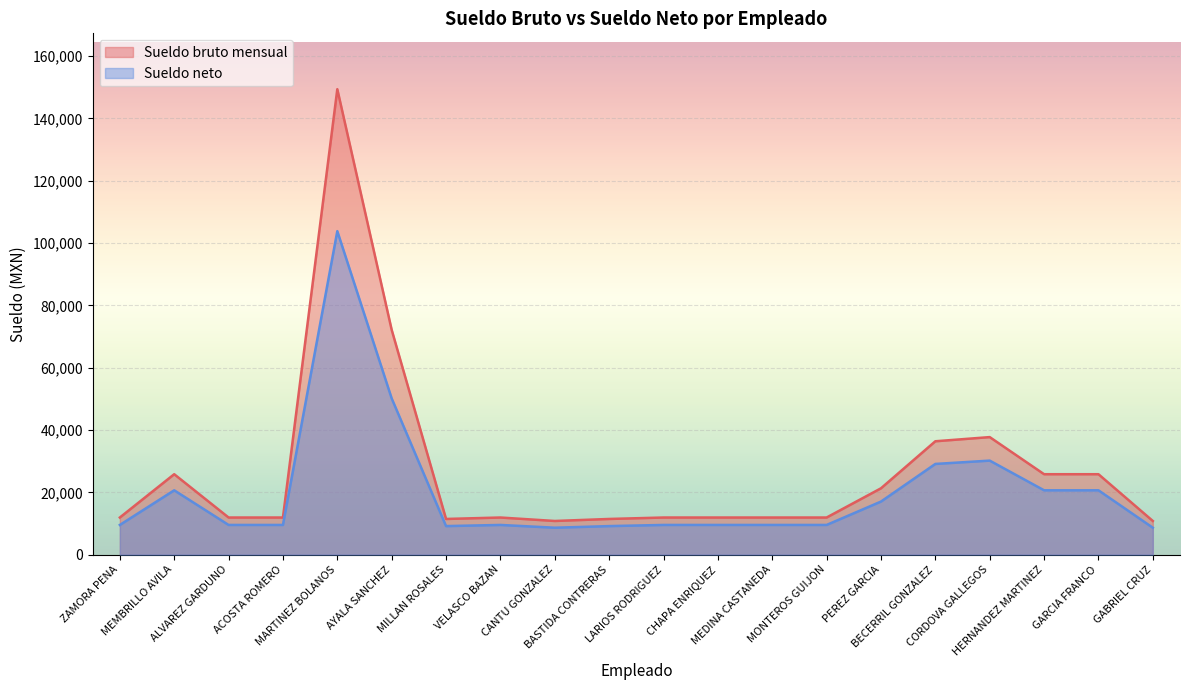

Where does the Sueldo bruto mensual series first go above 11919?

MEMBRILLO AVILA